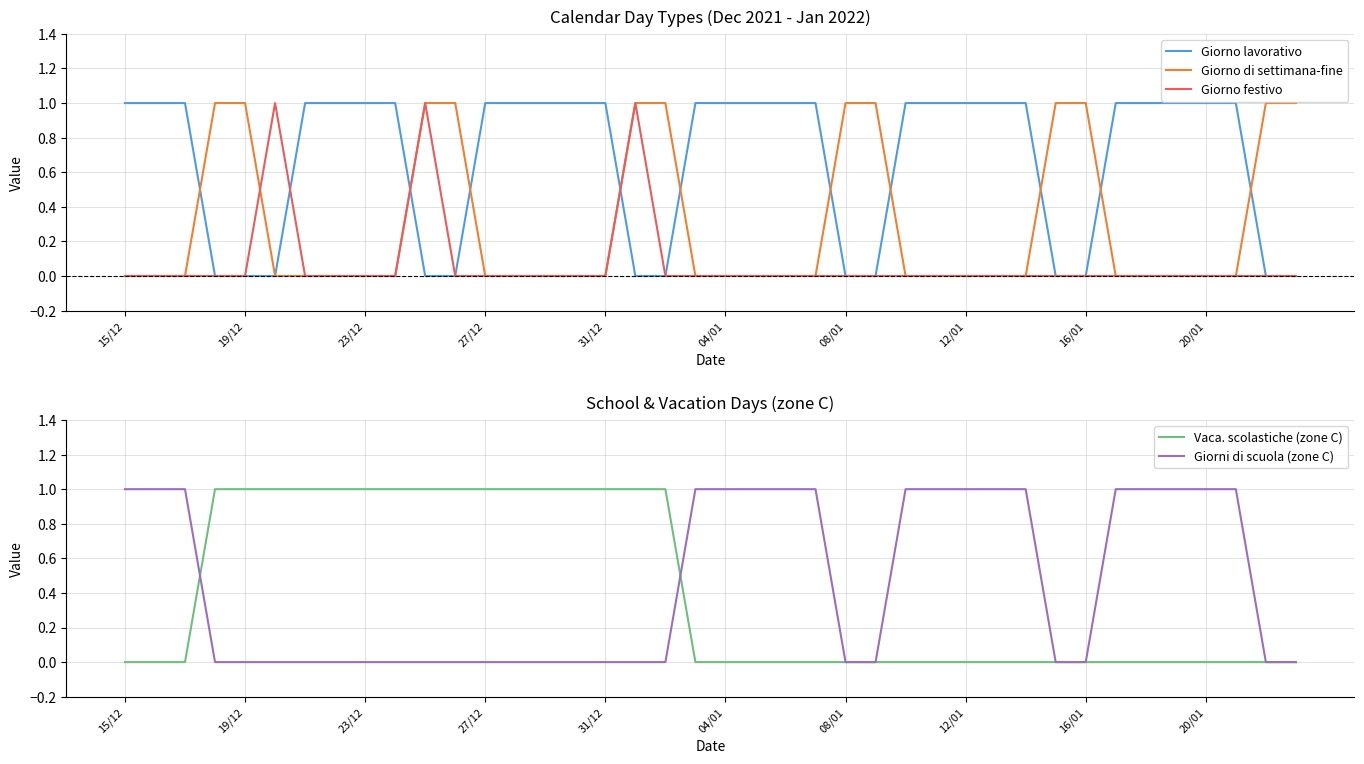

At which category is the sum across all series the highest?

10